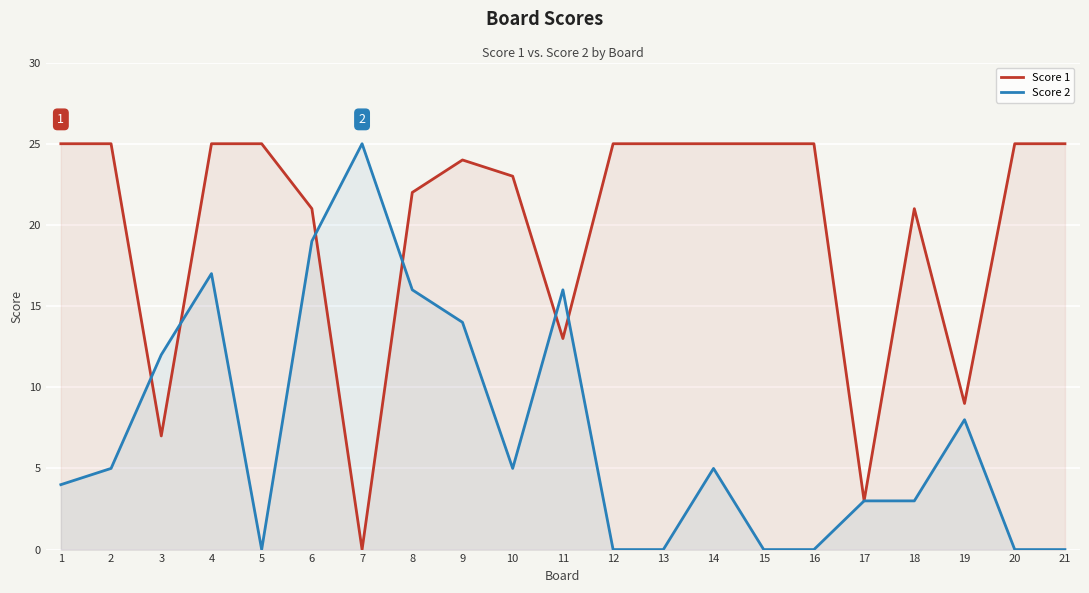

True or false: Score 2 has a value of 16 at 20.

False